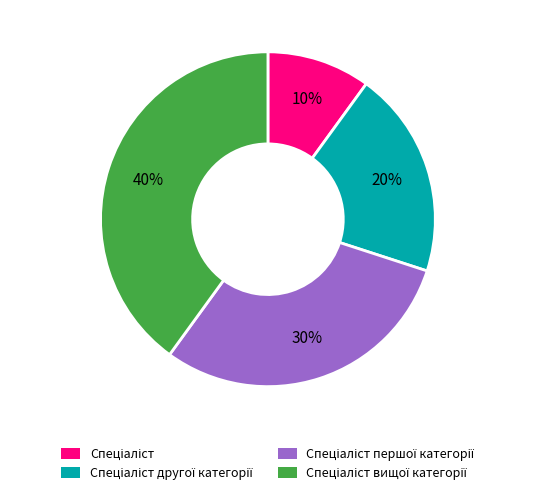

Count the number of slices in the pie.

4